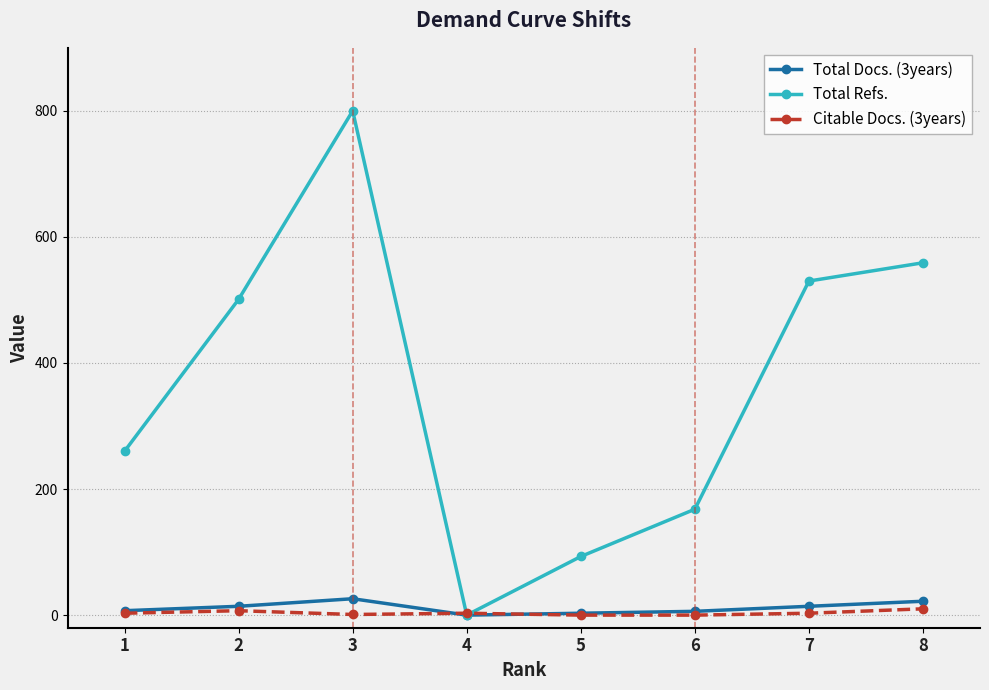

Which series has the largest total across all categories?

Total Refs.